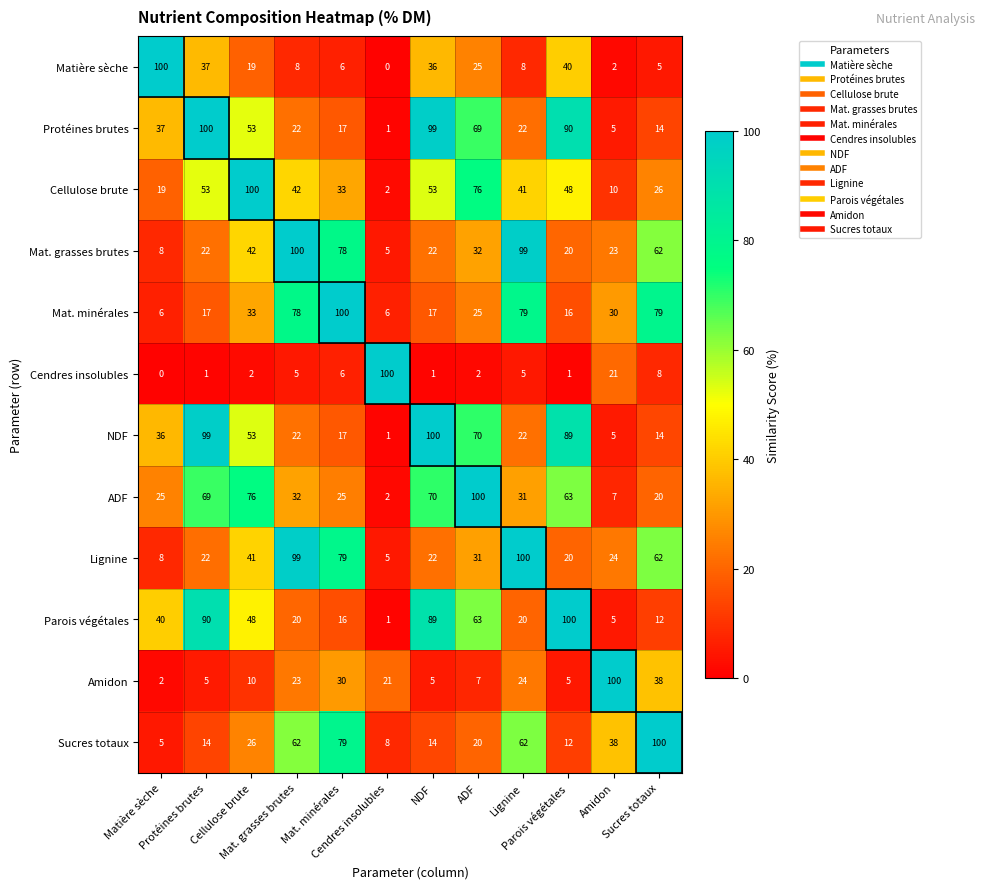

At how many categories does at least one series exceed 97?

12